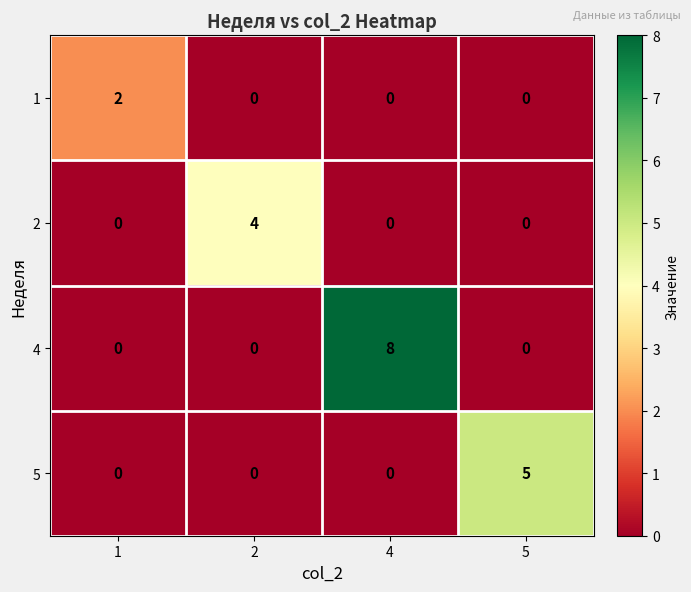

Between 1 and 4, which series saw the biggest shift?

4